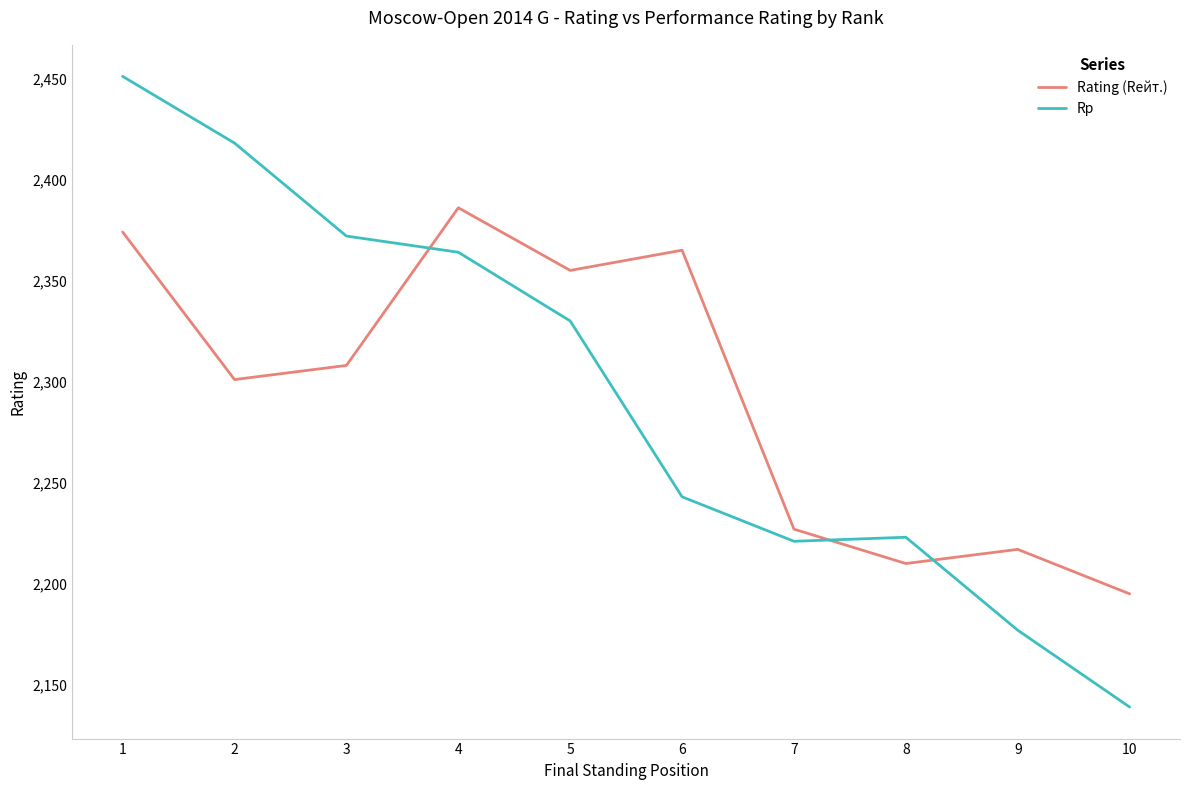

What is the approximate value of Rating (Rейт.) at 10, to the nearest 5?

2195